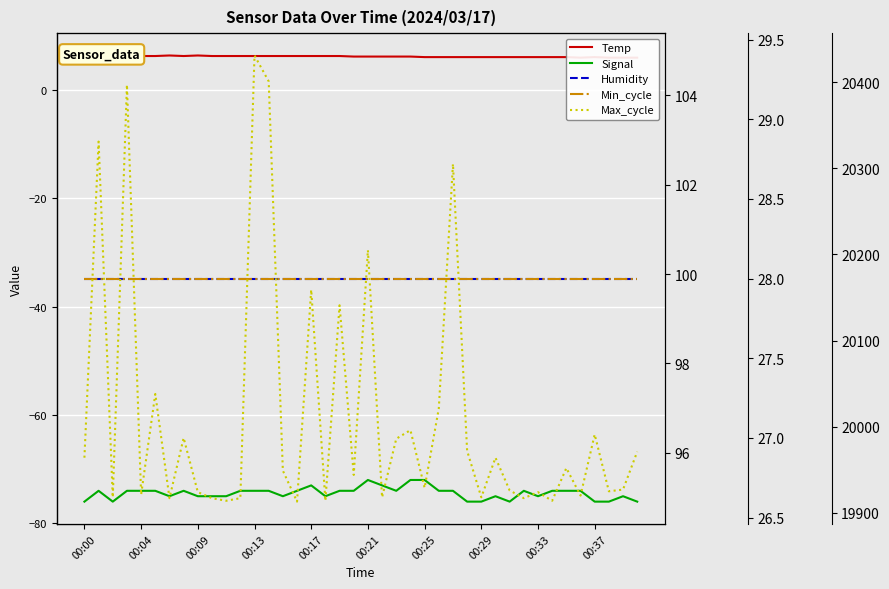

True or false: Humidity has more than 0 points higher than both neighbors.

False